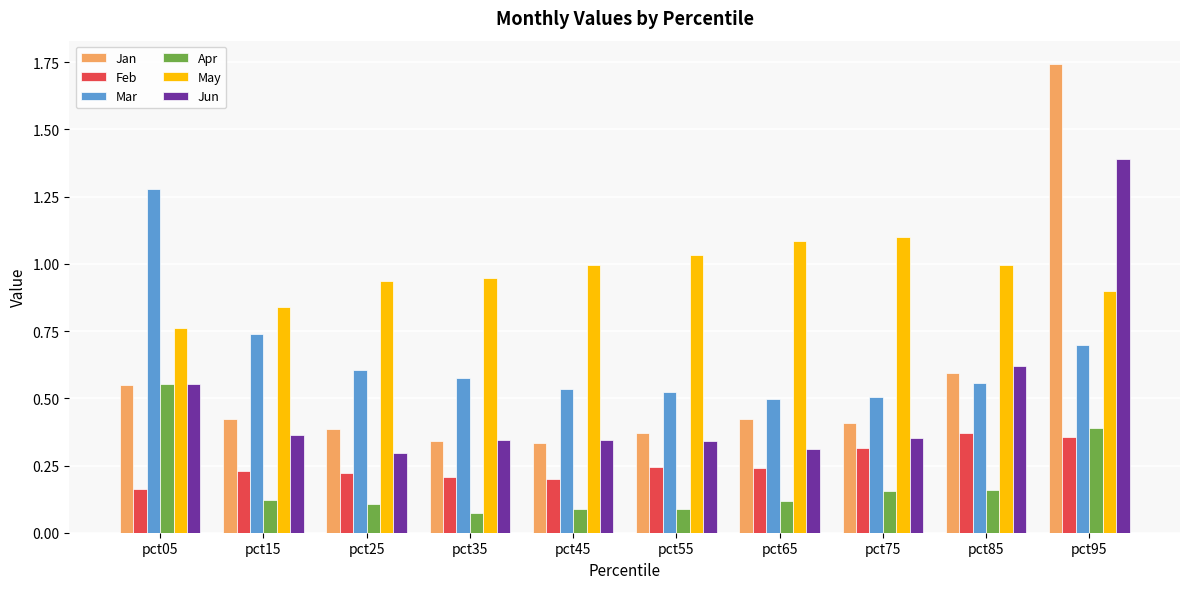

Where is May nearest to the value 0?

pct05